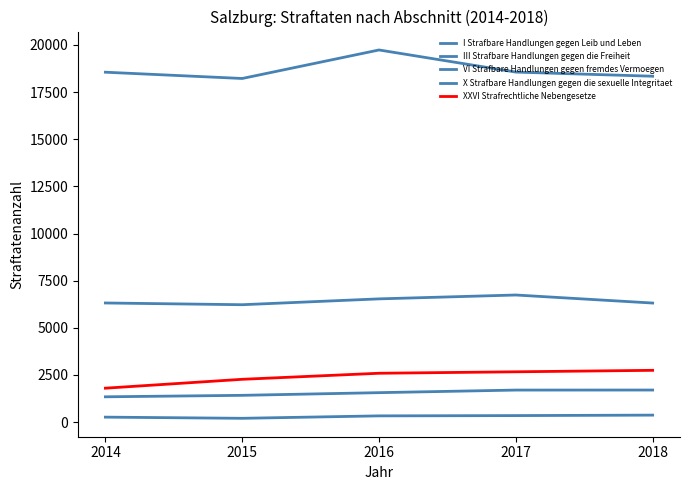

What is the highest value of the VI Strafbare Handlungen gegen fremdes Vermoegen series?

19733